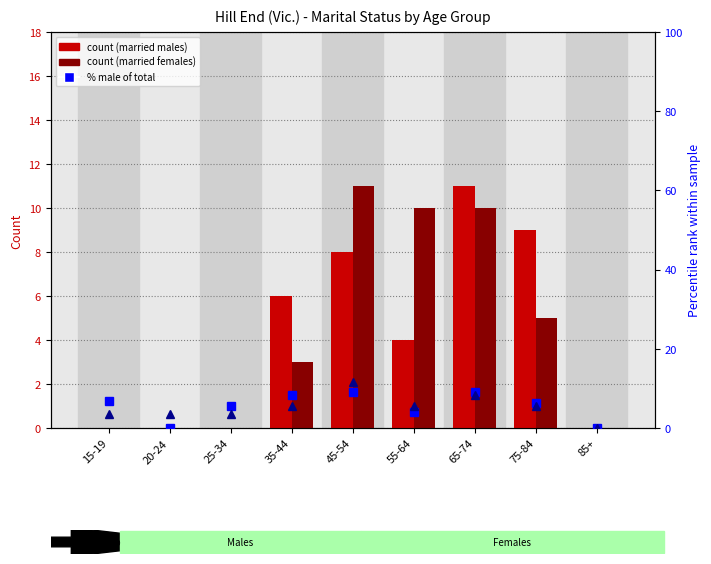

What is the approximate value of % Female (of total) at 65-74?

8.3